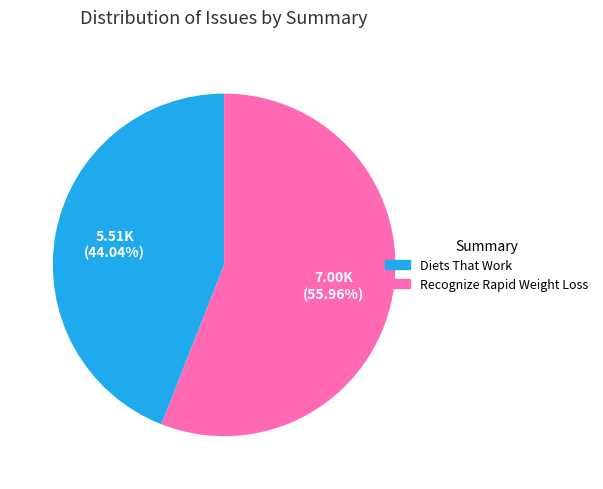

Which slice represents more than half of the pie?

Recognize Rapid Weight Loss